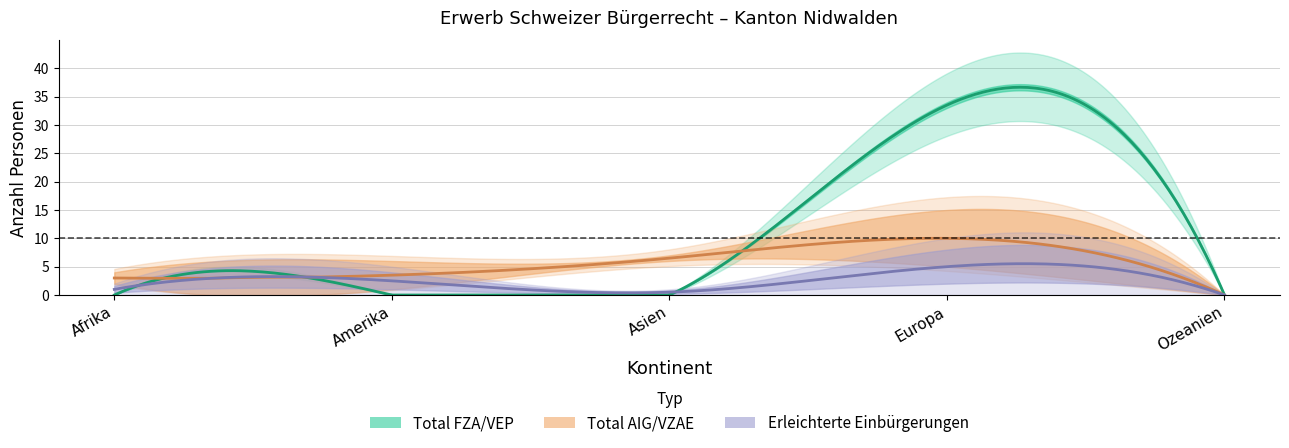

What is the label of the 3rd point from the left?

Asien